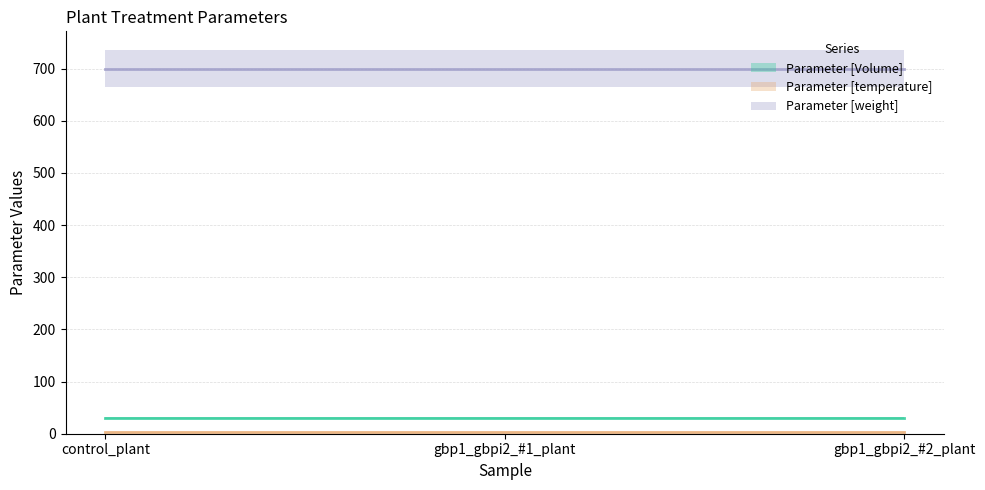

What is the value of the Parameter [weight] point at the 1st from the left?

700